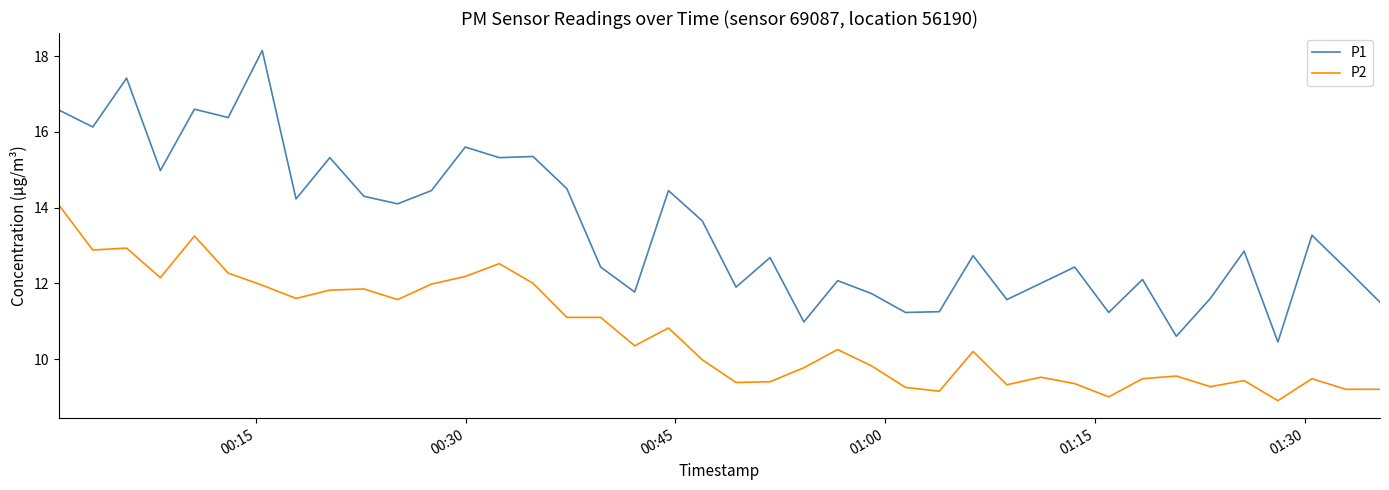

Which series has the largest range (max minus min)?

P1